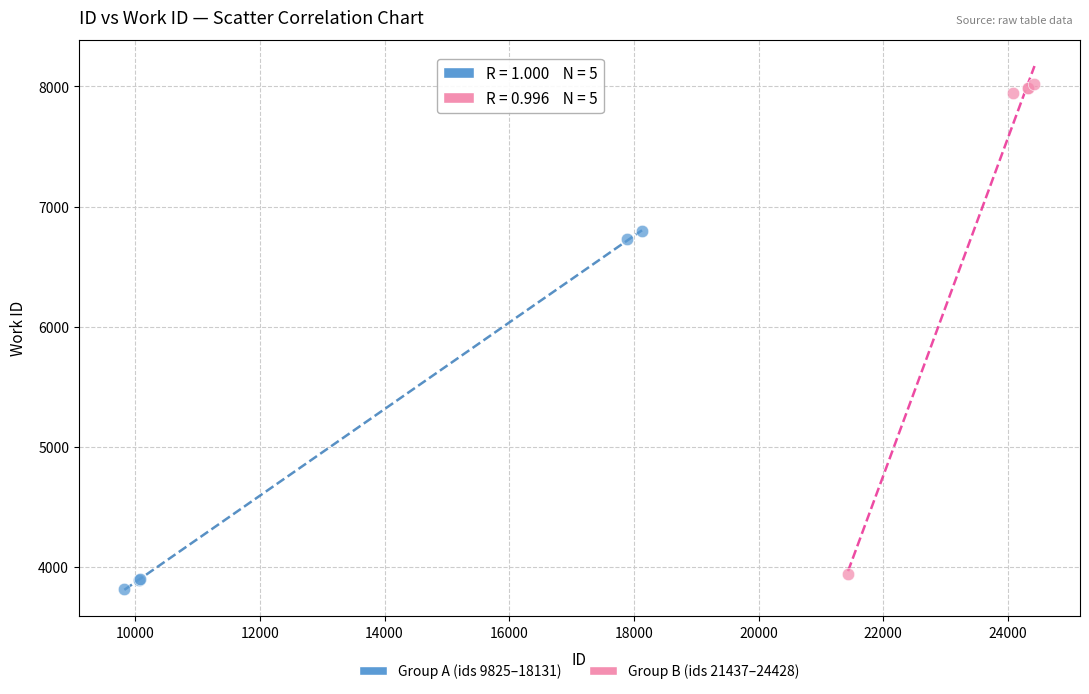

What are all the series names shown in the legend?

Group A (ids 9825–18131), Group B (ids 21437–24428)